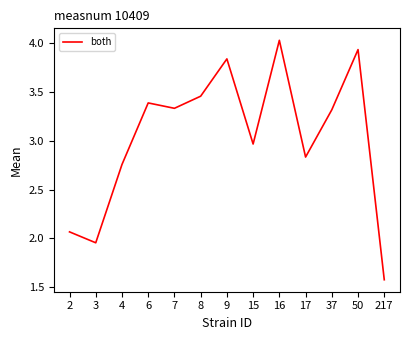

What is the ratio of the value at 7 to the value at 15?

1.1